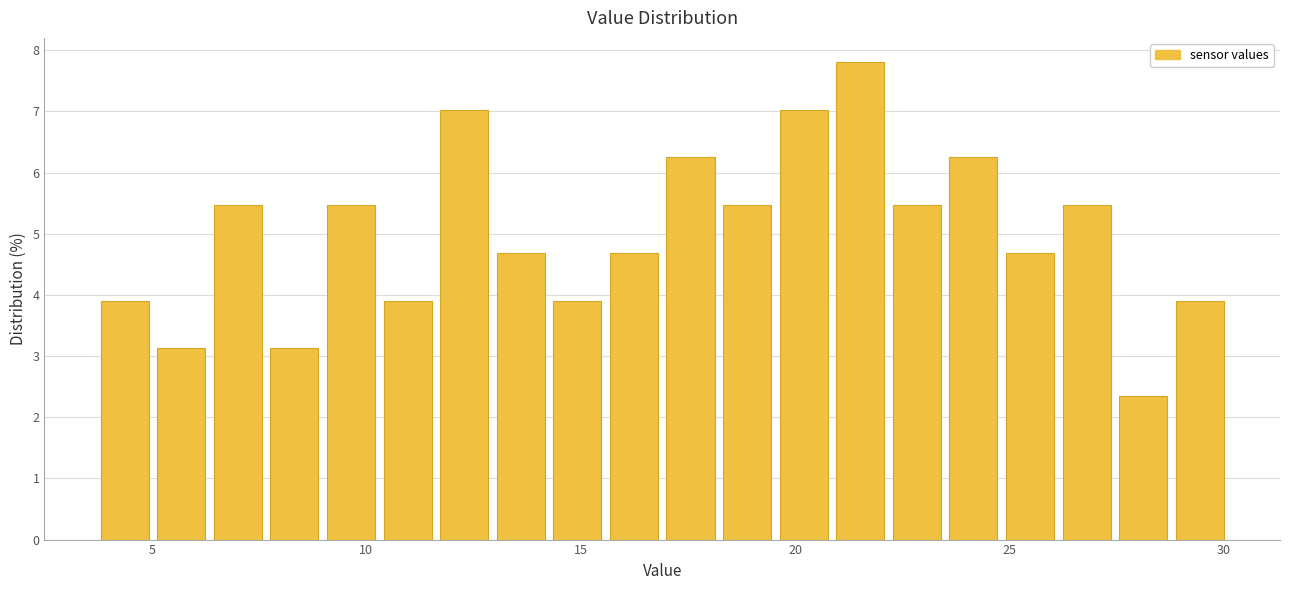

Read against the x-axis, roughly where is the centre of the tallest bar?

21.5